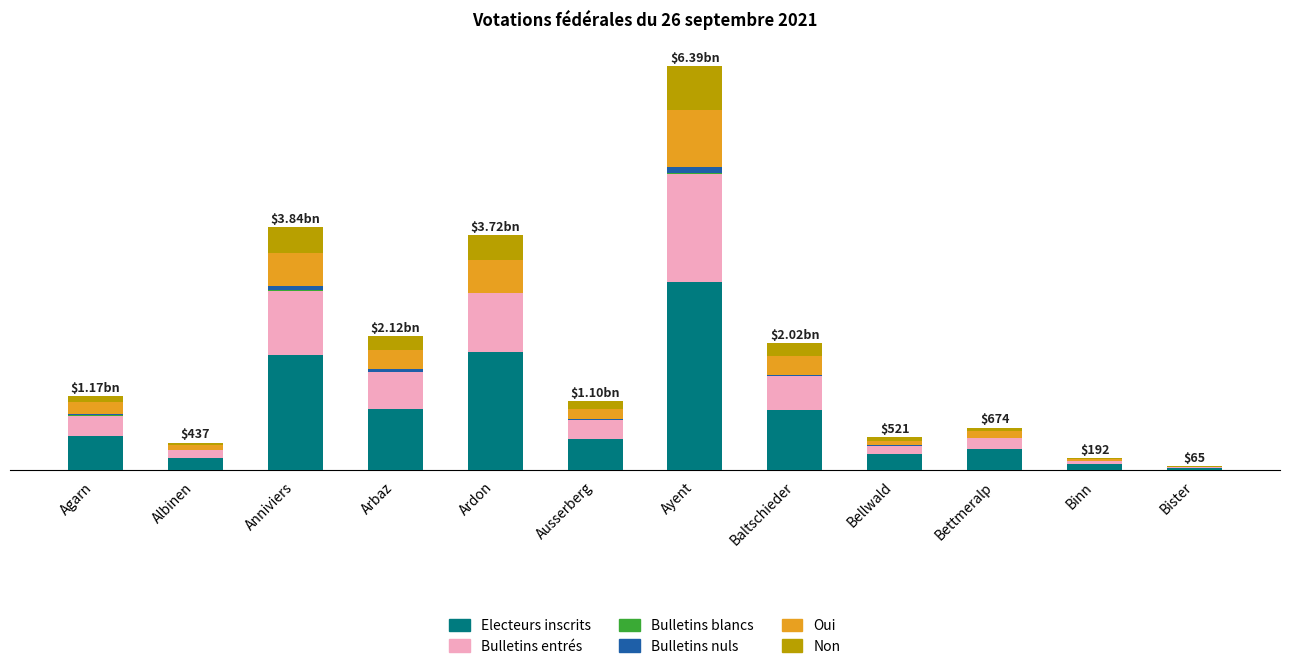

Are the bars grouped side by side (vs. stacked)?

No